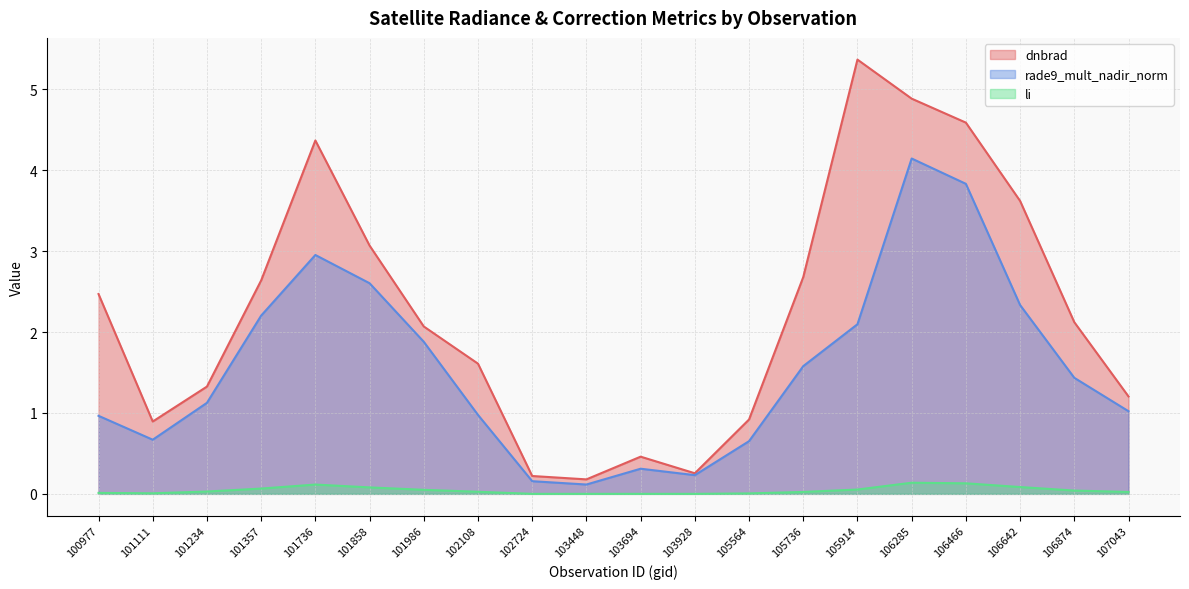

What is the greatest value displayed?

5.4